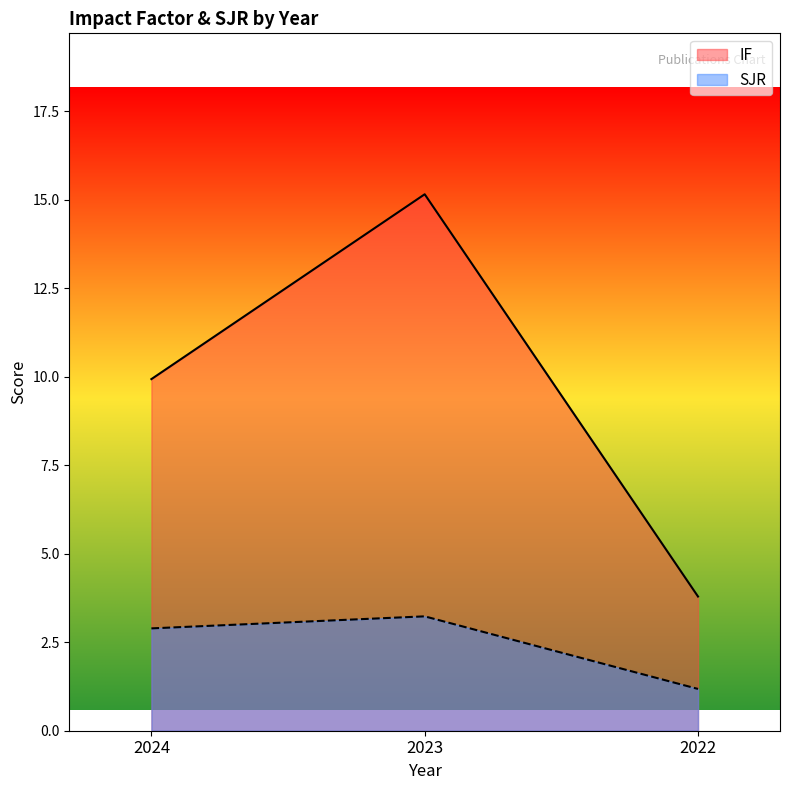

What is the spread (max minus min) of values at 2024?

7.0